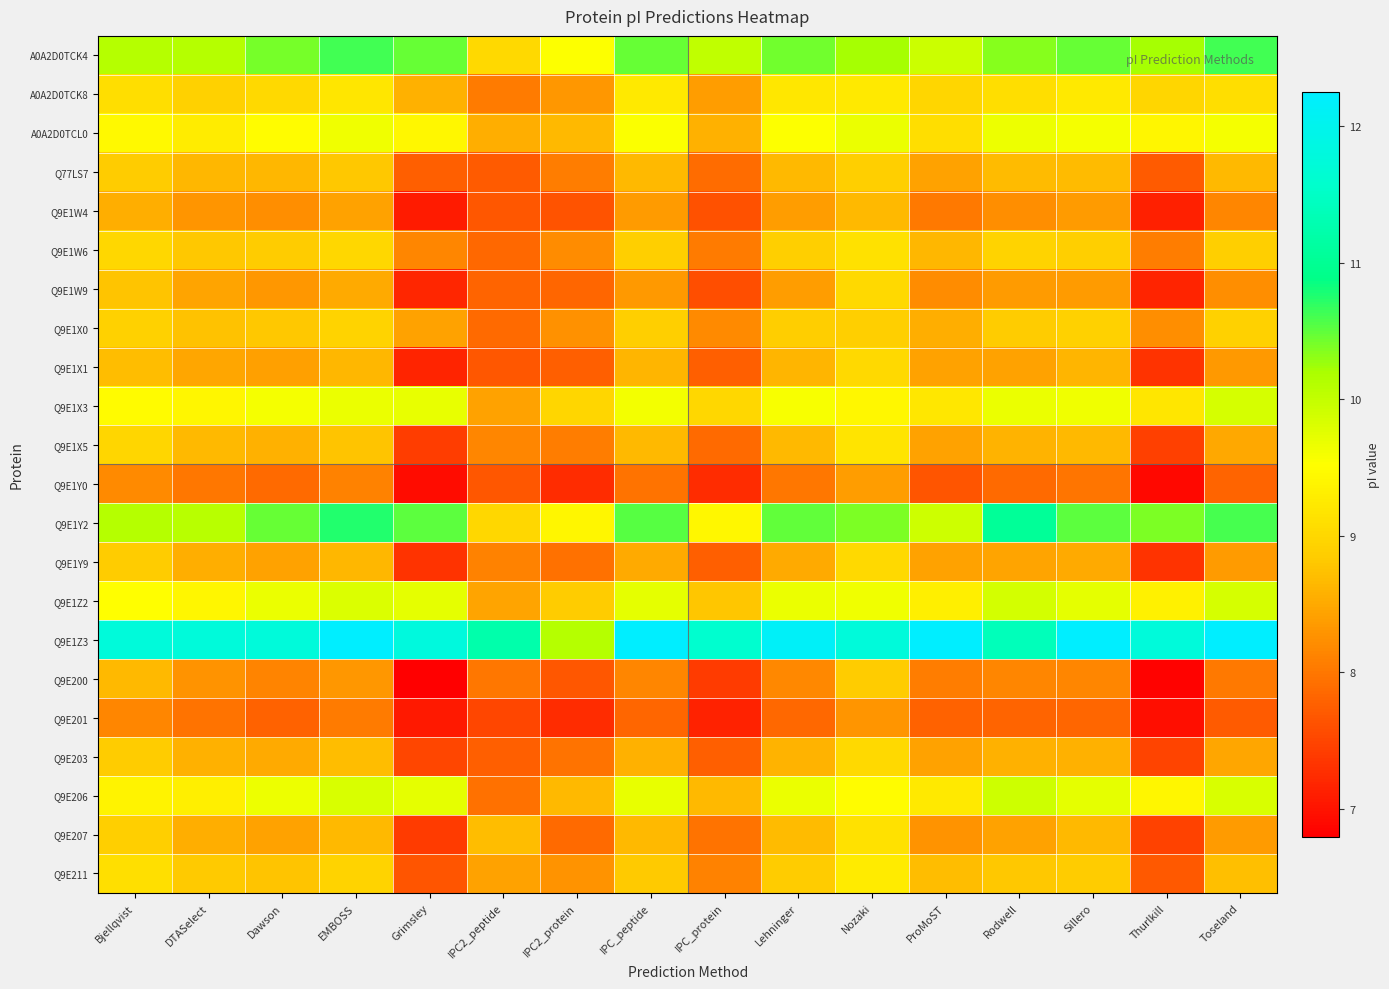

Which series changed the most between ProMoST and Thurlkill?

Q9E200